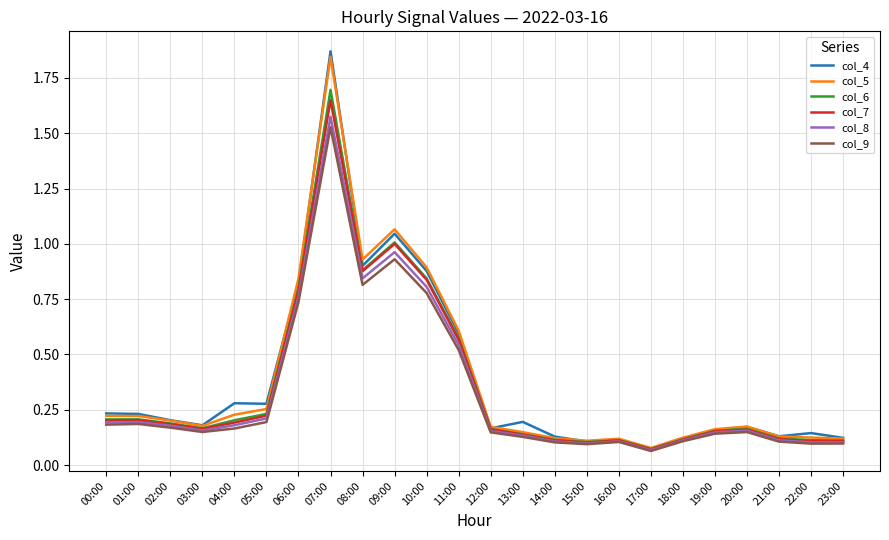

Which category has the lowest value across all series?

17:00